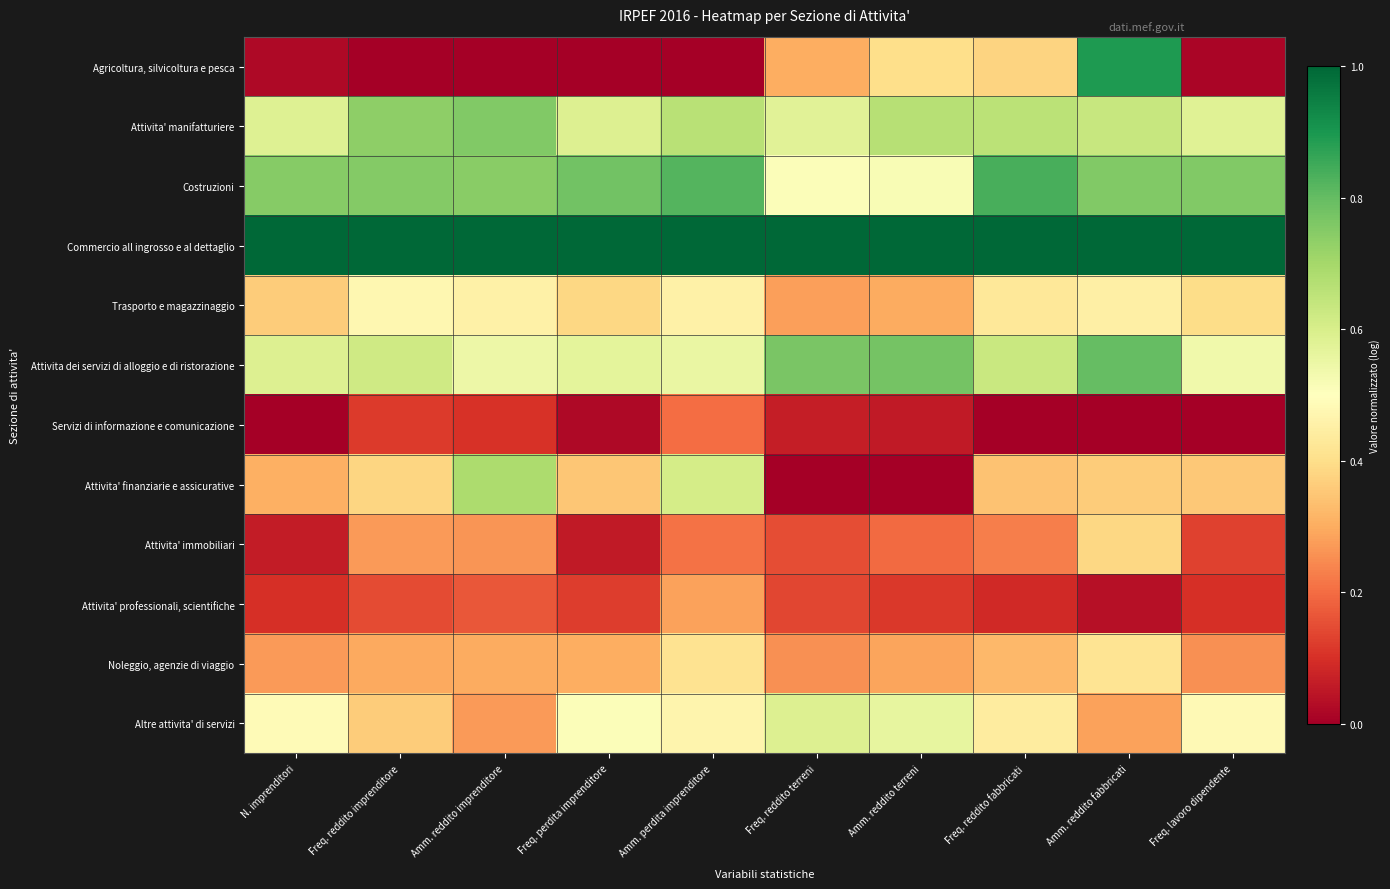

Which category has the highest value across all series?

N. imprenditori